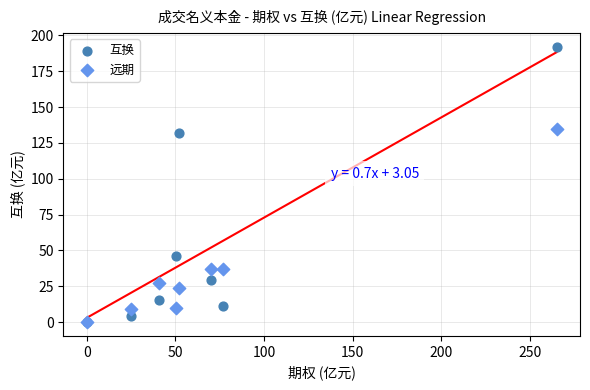

Across all series, what Y value is closest to 95?

131.6